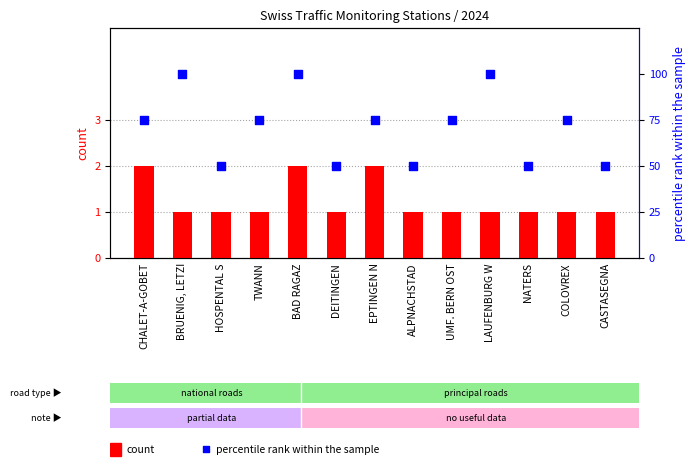

What are all the series names shown in the legend?

count, percentile rank within the sample